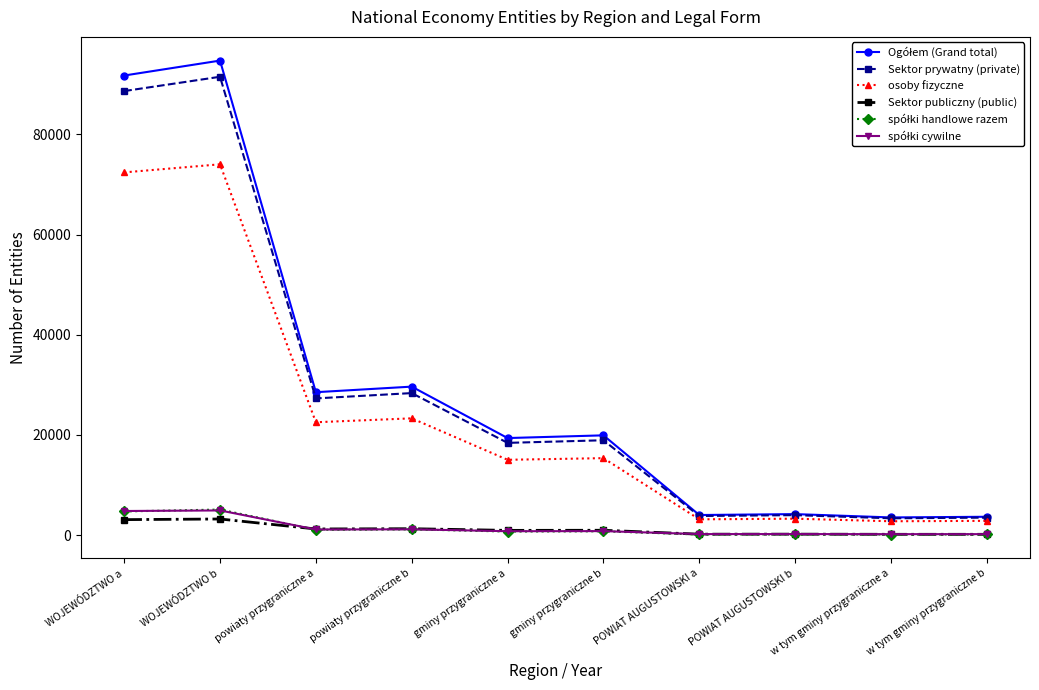

What is the highest value of the Sektor publiczny (public) series?

3230